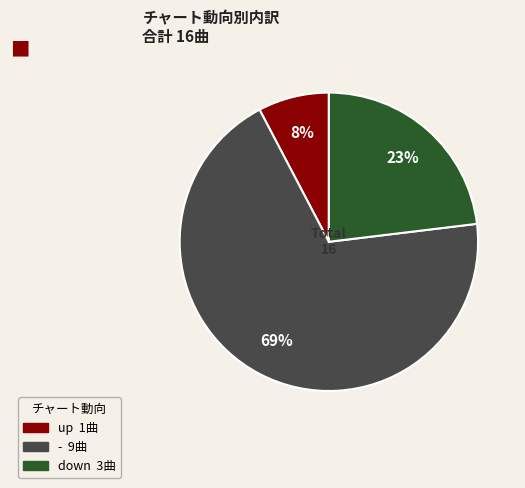

Do up and down together represent more than half of the pie?

No